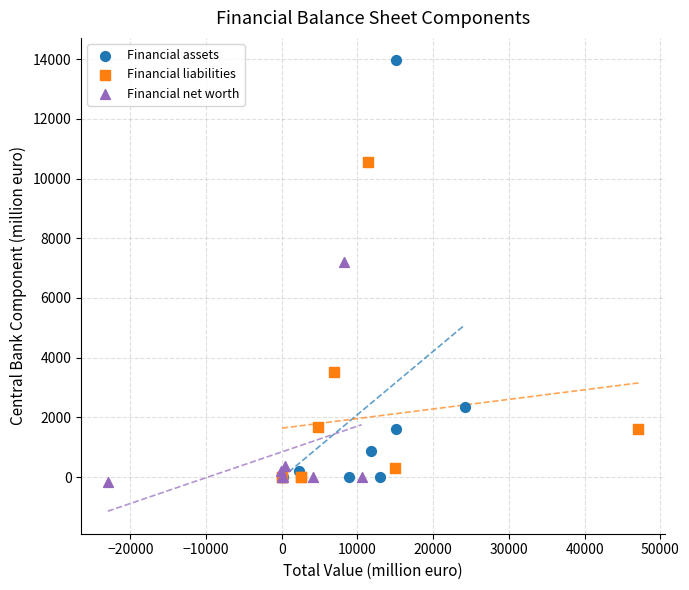

Which series contains the lowest Y value?

Financial net worth